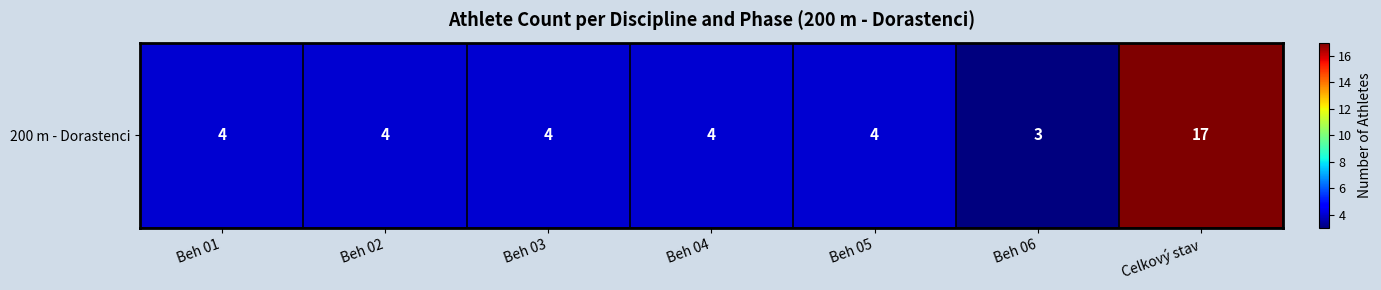

What is the approximate value at Beh 06, to the nearest 5?

5